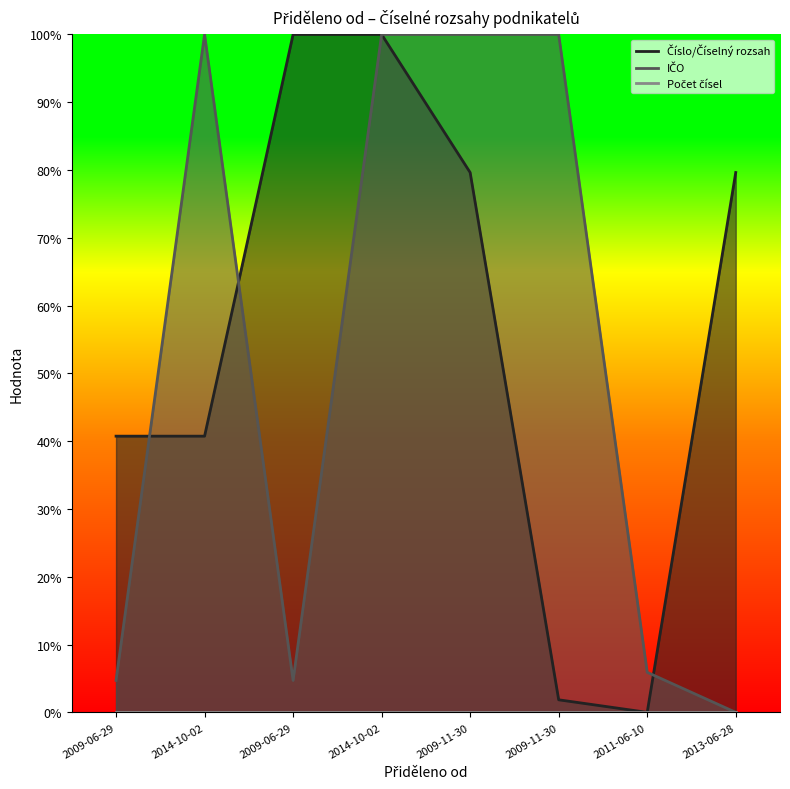

Which category has the lowest value in the IČO series?

2013-06-28